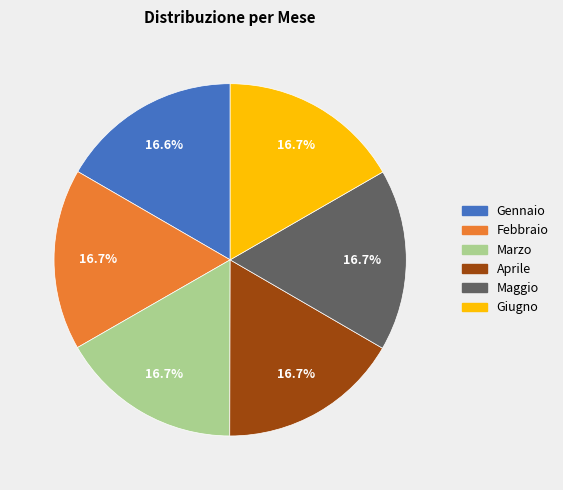

To the nearest percent, what is the combined percentage of Febbraio and Giugno?

33%